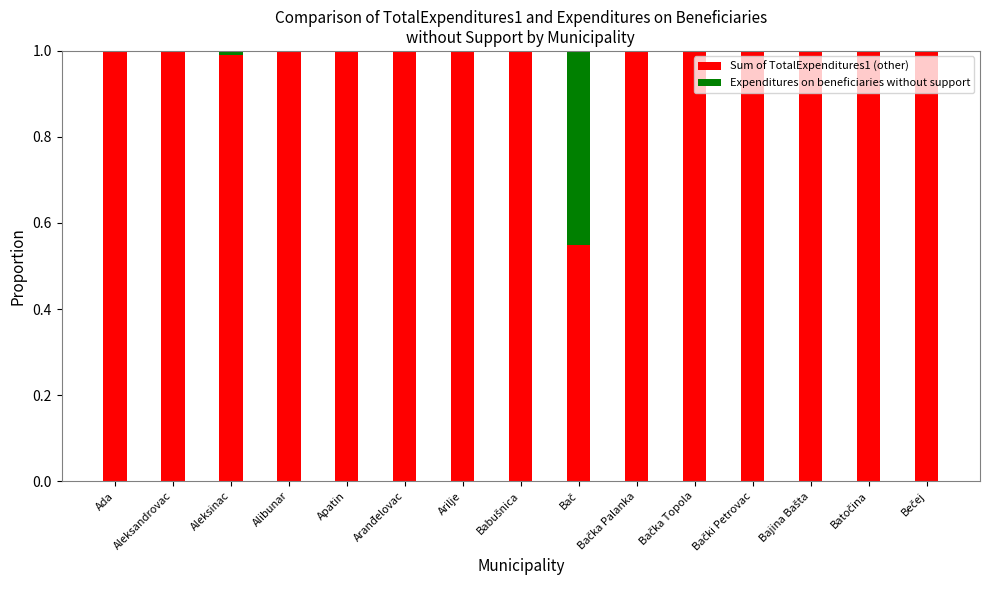

What is the total value across all series at Ada?

1.0